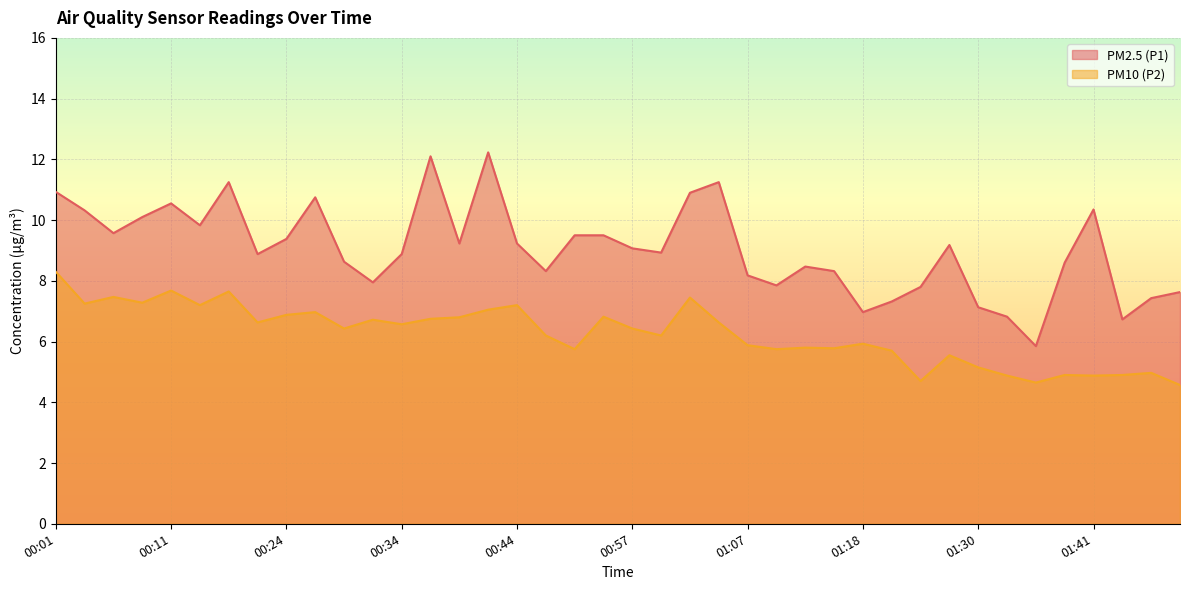

Reading left to right, what are all the values shown in this chart?

PM2.5 (P1): 10.9	10.3	9.6	10.1	10.6	9.8	11.2	8.9	9.4	10.8	8.6	8.0	8.9	12.1	9.2	12.2	9.2	8.3	9.5	9.5	9.1	8.9	10.9	11.2	8.2	7.8	8.5	8.3	7.0	7.3	7.8	9.2	7.1	6.8	5.8	8.6	10.3	6.7	7.4	7.6
PM10 (P2): 8.3	7.2	7.5	7.3	7.7	7.2	7.7	6.6	6.9	7.0	6.4	6.7	6.6	6.8	6.8	7.0	7.2	6.2	5.8	6.8	6.4	6.2	7.5	6.6	5.9	5.8	5.8	5.8	5.9	5.7	4.7	5.5	5.2	4.9	4.7	4.9	4.9	4.9	5.0	4.6